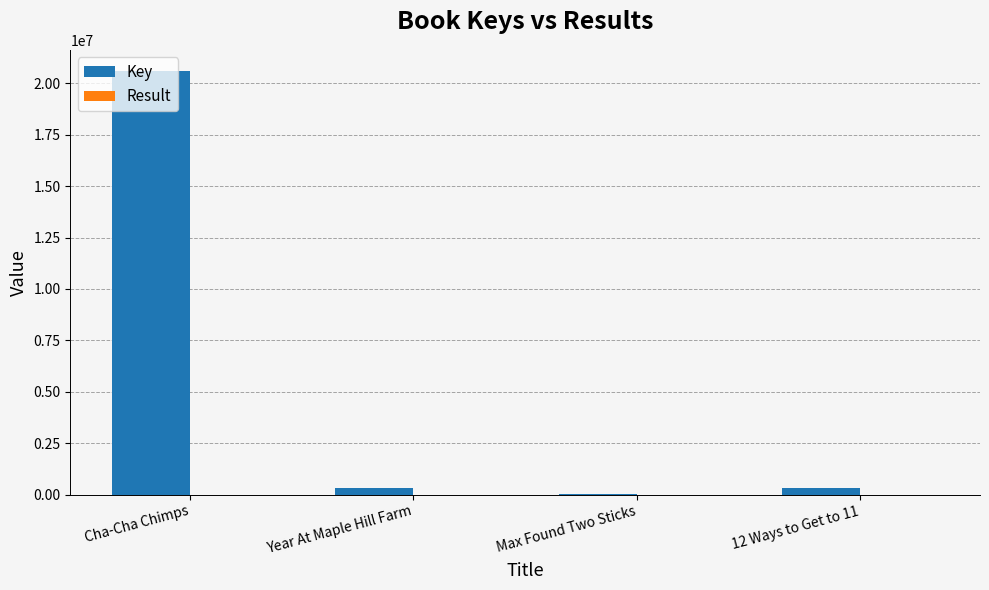

What is the maximum value shown in the chart?

20601212